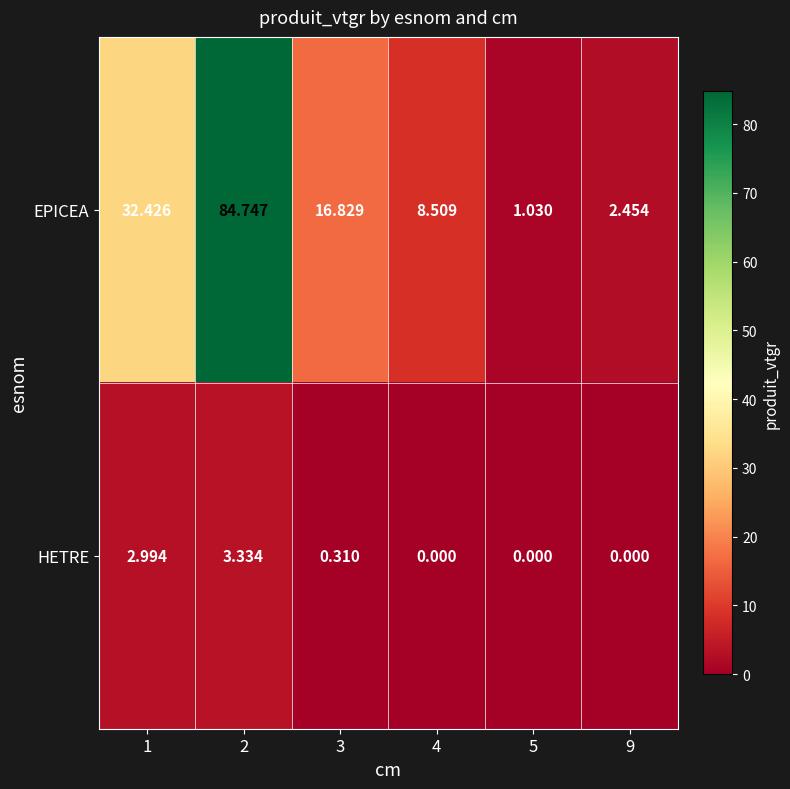

Between 1 and 2, which series saw the biggest shift?

EPICEA